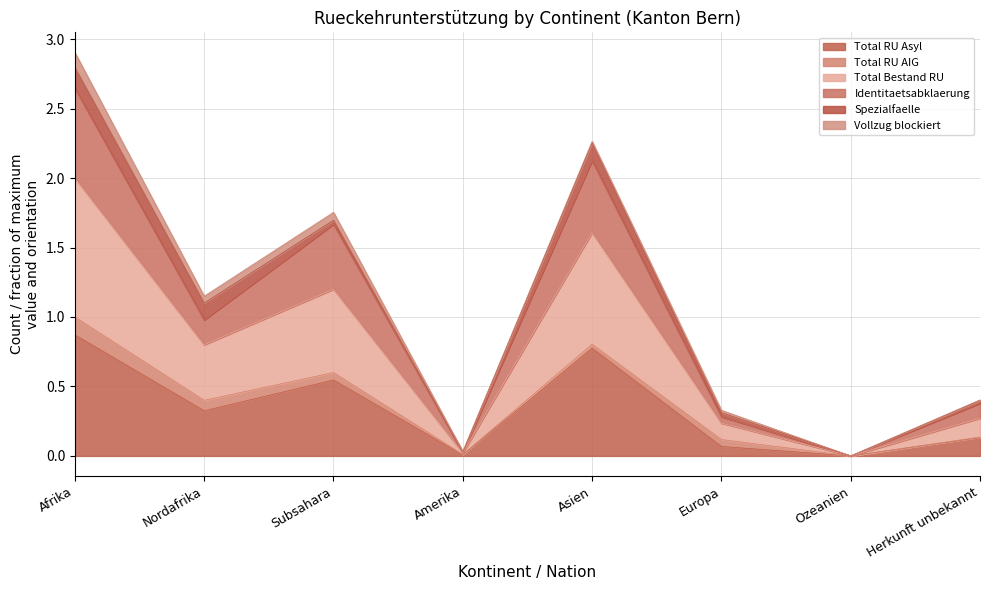

Rank the categories by Total RU Asyl value from highest to lowest.

Afrika, Asien, Subsahara, Nordafrika, Herkunft unbekannt, Europa, Amerika, Ozeanien